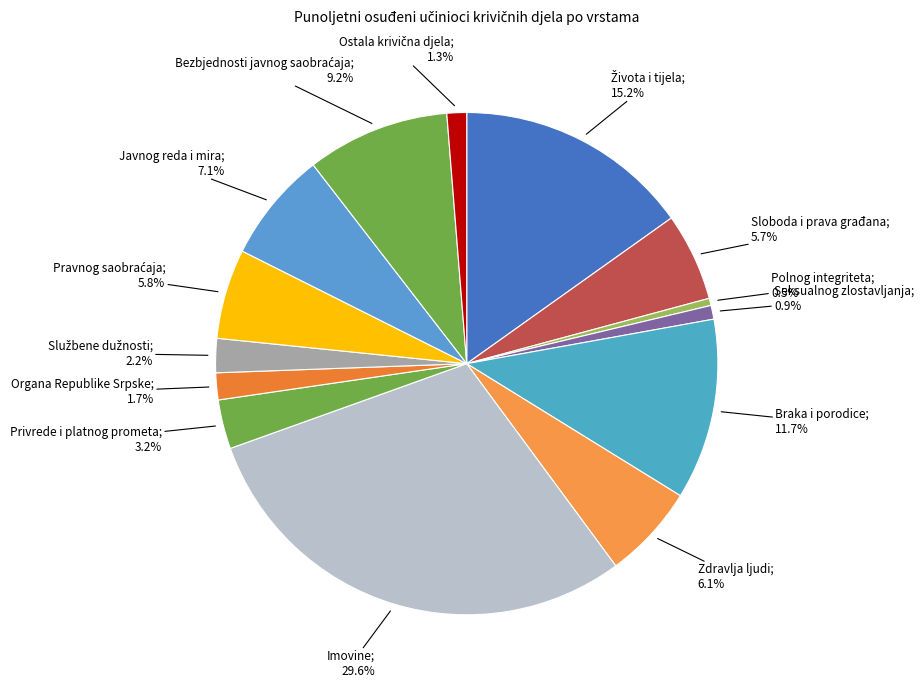

Count the number of slices in the pie.

14